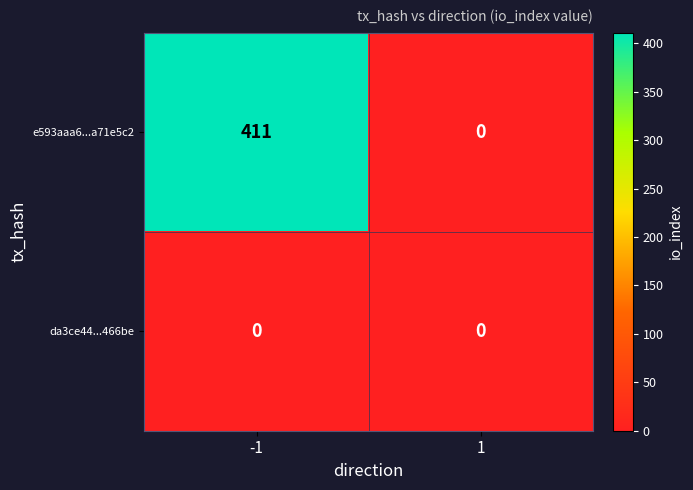

List the series in order of their overall mean, lowest first.

da3ce44...466be, e593aaa6...a71e5c2